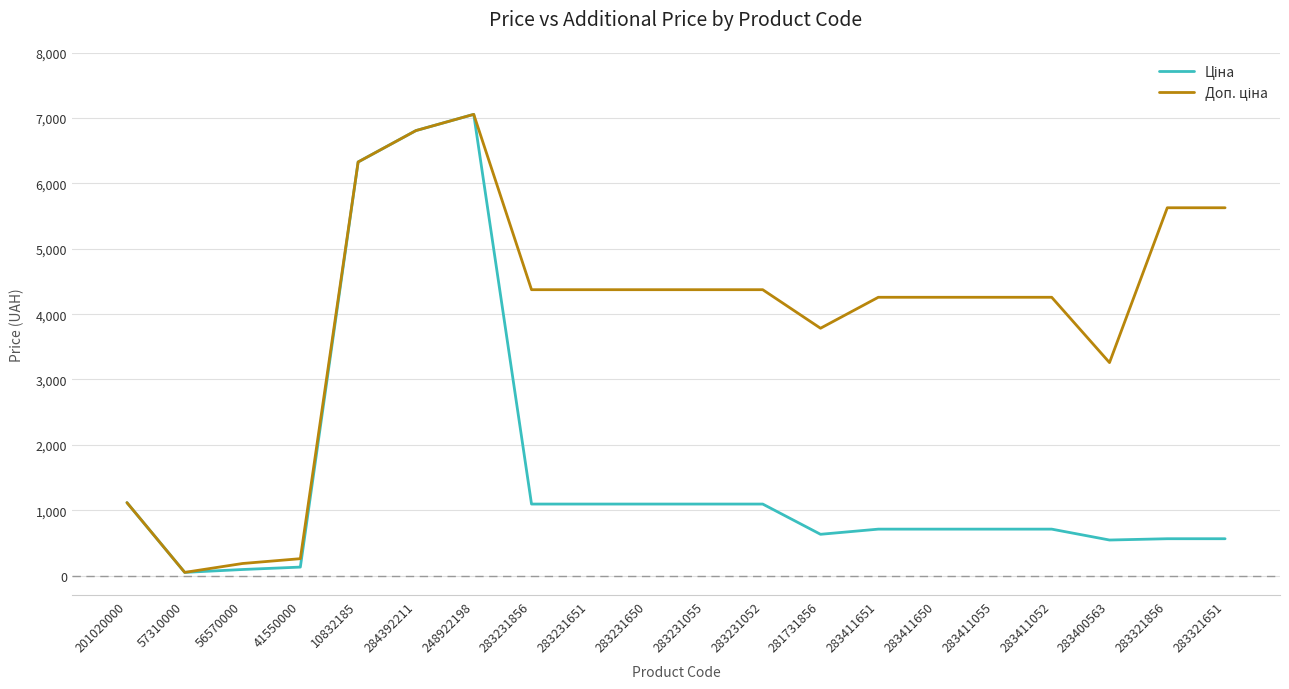

Which category has the highest value across all series?

248922198